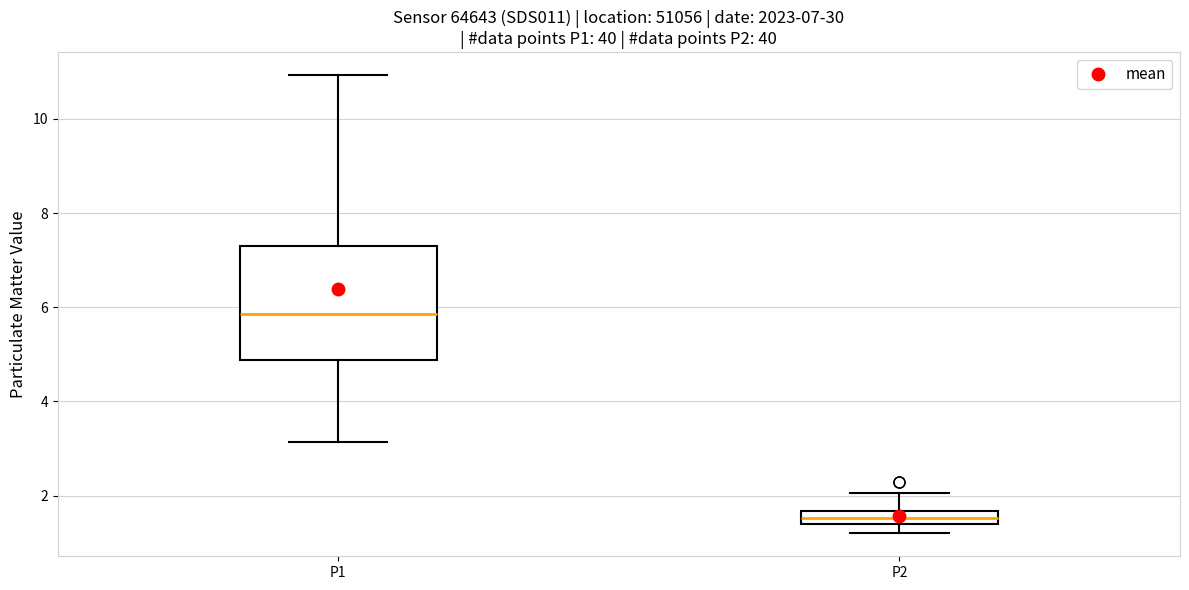

Comparing the boxes themselves (not the whiskers), which one is the tallest?

P1